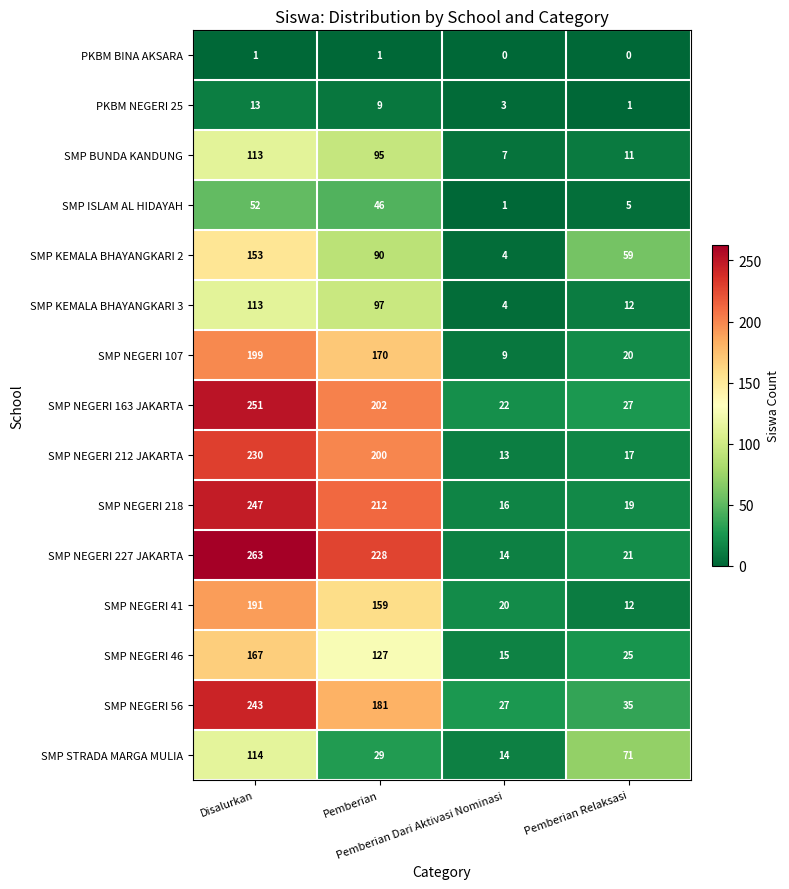

What is the maximum value shown in the chart?

263